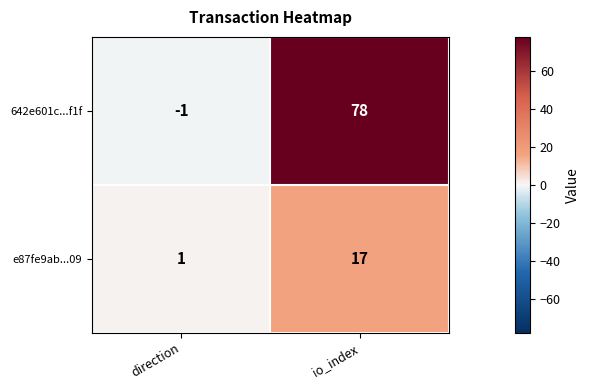

Reading left to right, what are all the values shown in this chart?

642e601c...f1f: direction=-1	io_index=78
e87fe9ab...09: direction=1	io_index=17